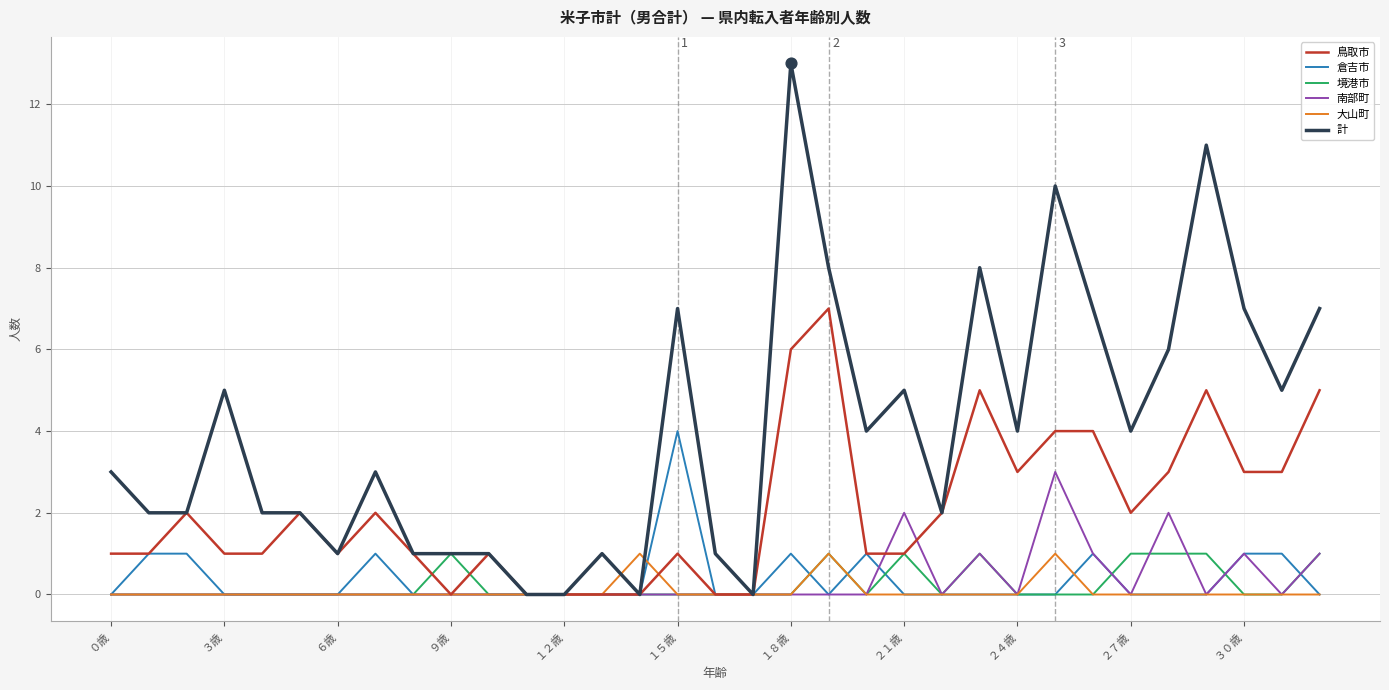

Which series has the widest spread of values?

計